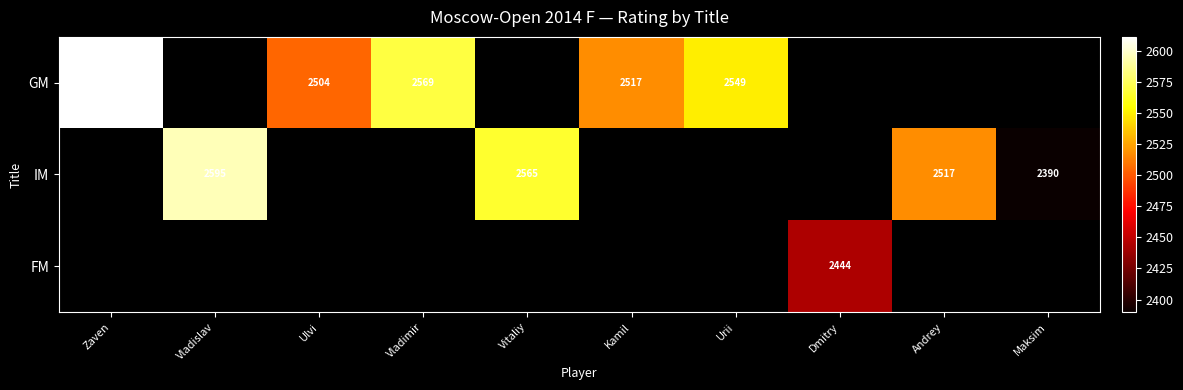

What is the minimum value shown in the chart?

2390.0